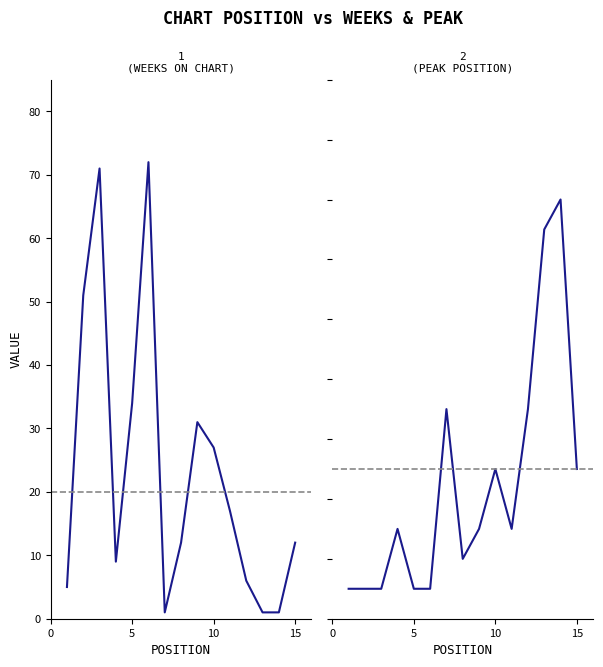

Rank the series by their average value, from highest to lowest.

Weeks on Chart, Peak Position